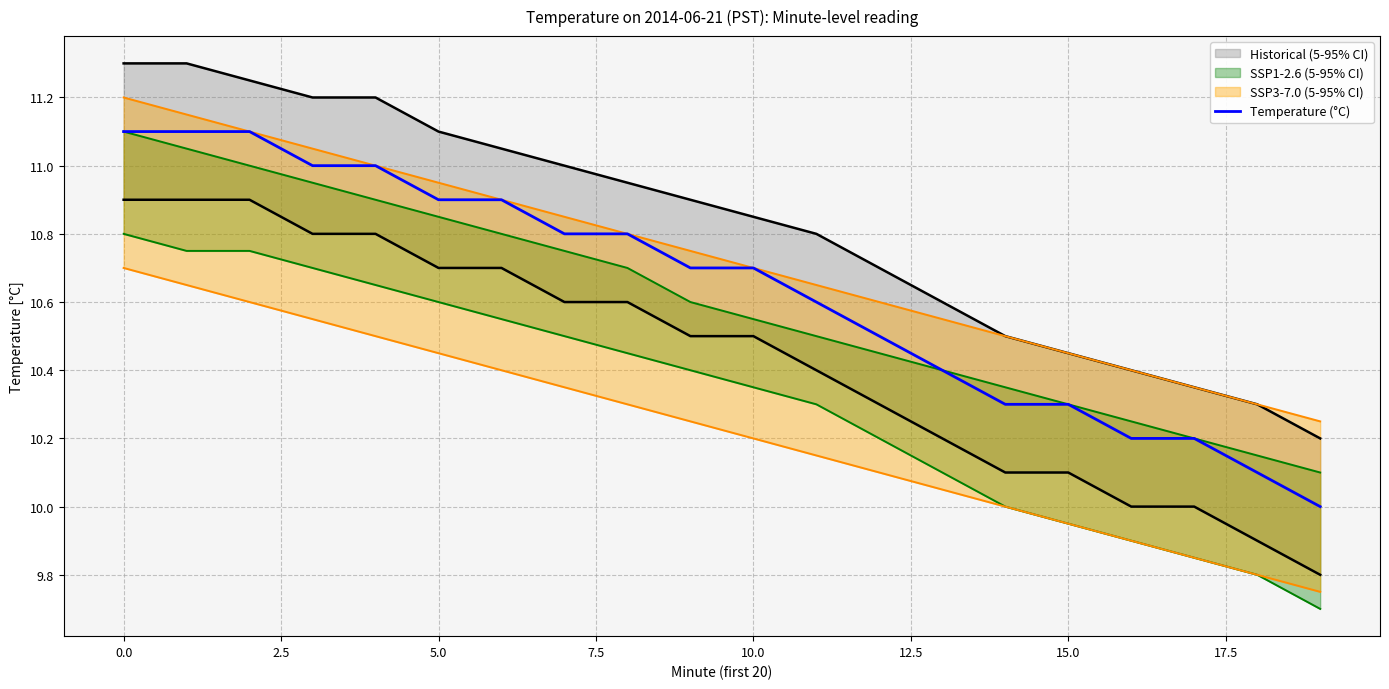

What is the highest value of the Temperature (°C) series?

11.1